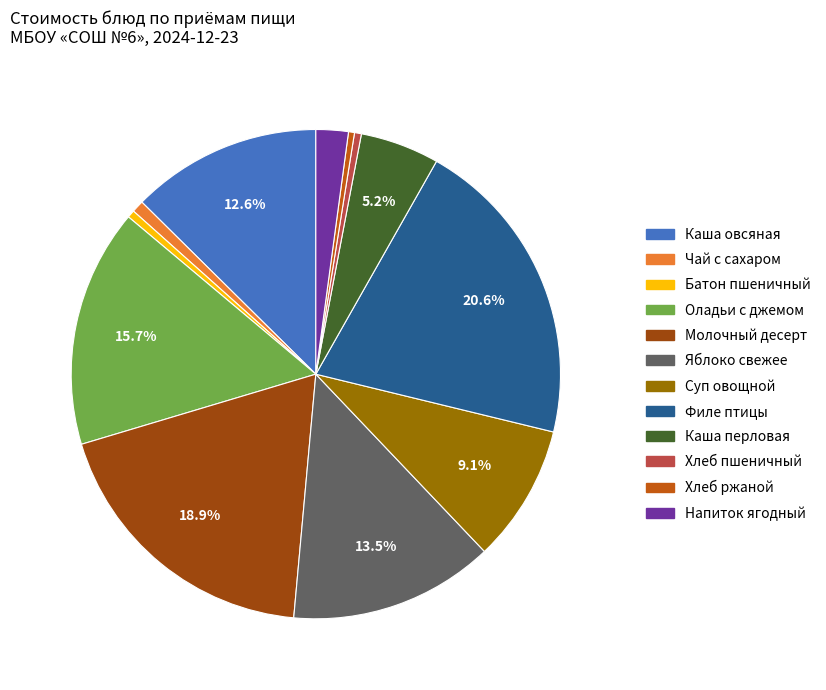

How many slices are in this pie chart?

12